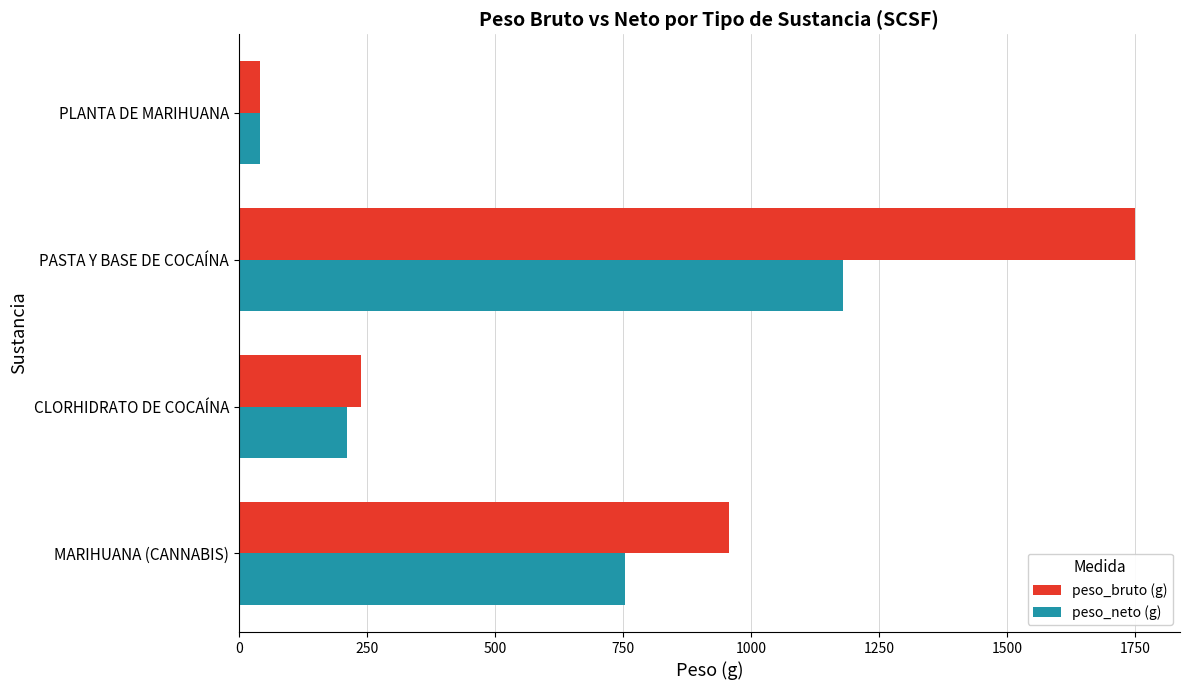

The peso_neto (g) series shows 196.6 at MARIHUANA (CANNABIS). True or false?

False